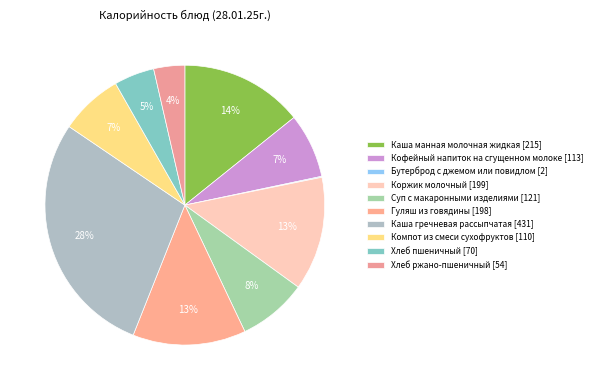

What is the total percentage of Коржик молочный and Хлеб ржано-пшеничный?

16.7%